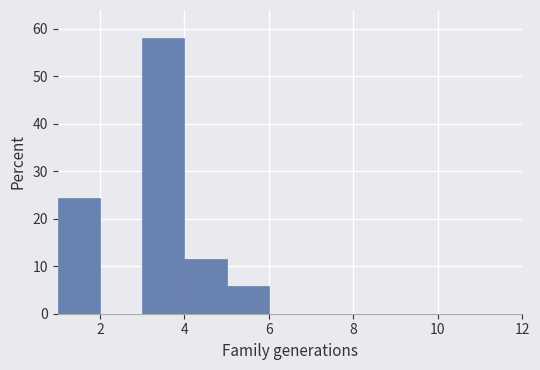

Reading left to right, transcribe this chart: for each bar, give the range it covers on the x-axis and its height. The values are not printed on the chart, so give them approximately, as read against the axis.

1 to 2: 24
2 to 3: 0
3 to 4: 58
4 to 5: 12
5 to 6: 6
6 to 7: 0
7 to 8: 0
8 to 9: 0
9 to 10: 0
10 to 11: 0
11 to 12: 0